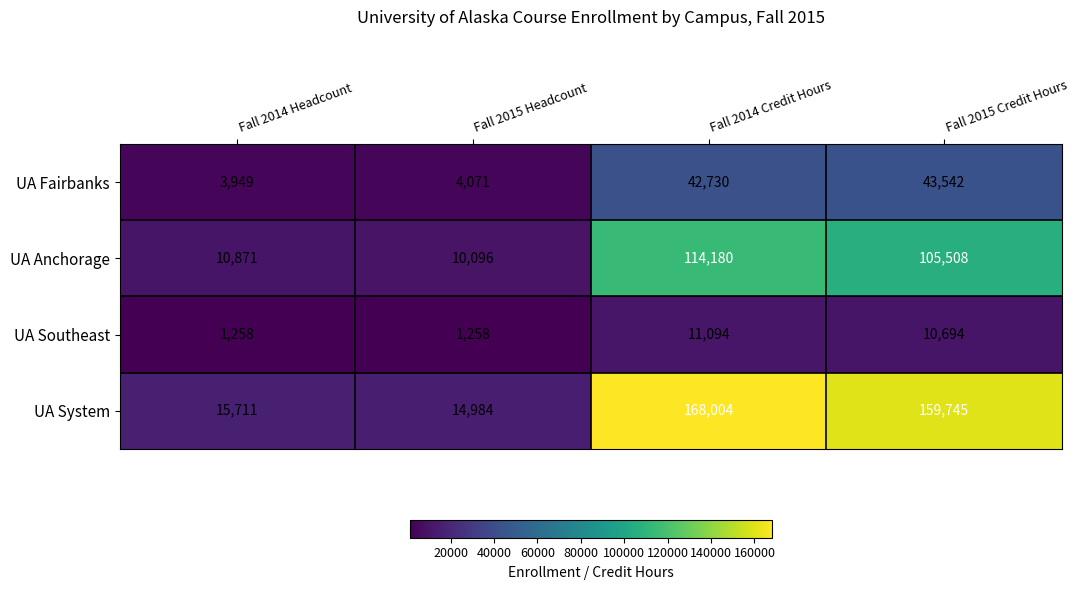

How many distinct data groups are displayed?

4